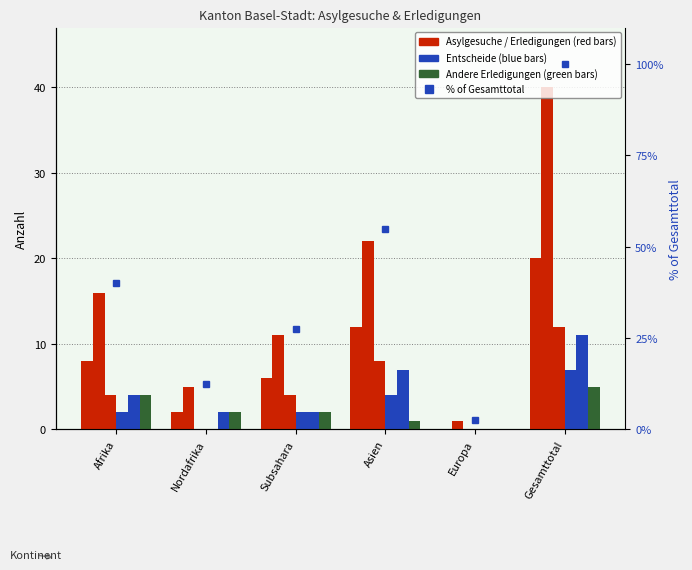

How many bars are there in each group?

6